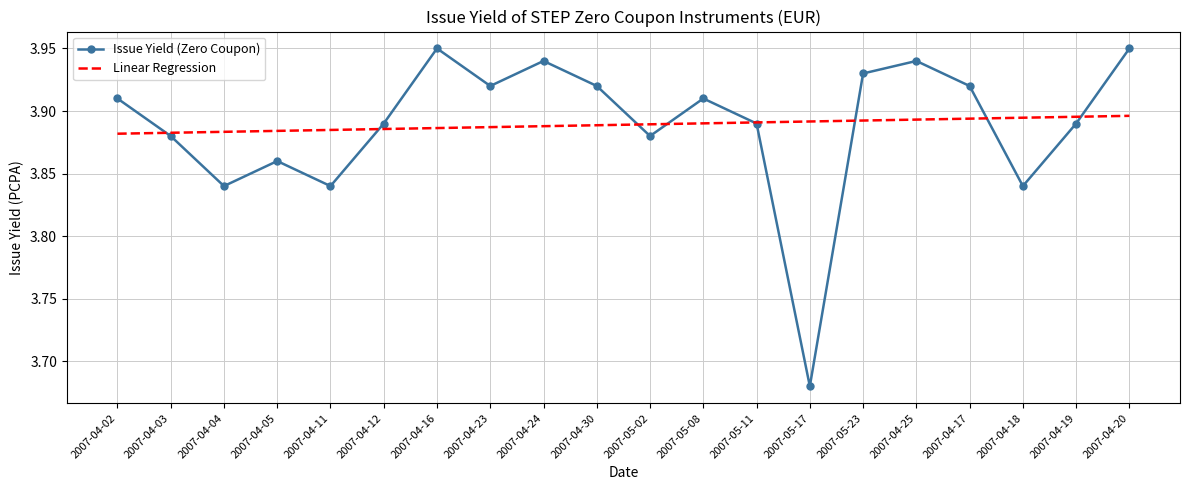

How many Issue Yield (Zero Coupon) values are between 3 and 4?

20